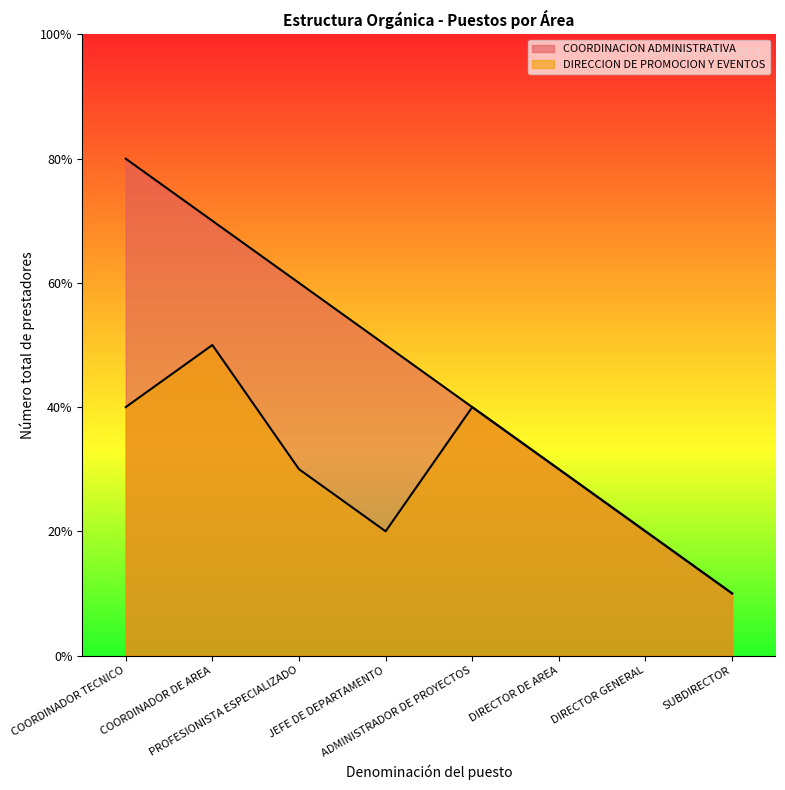

Is it true that COORDINACION ADMINISTRATIVA equals 2 at JEFE DE DEPARTAMENTO?

False